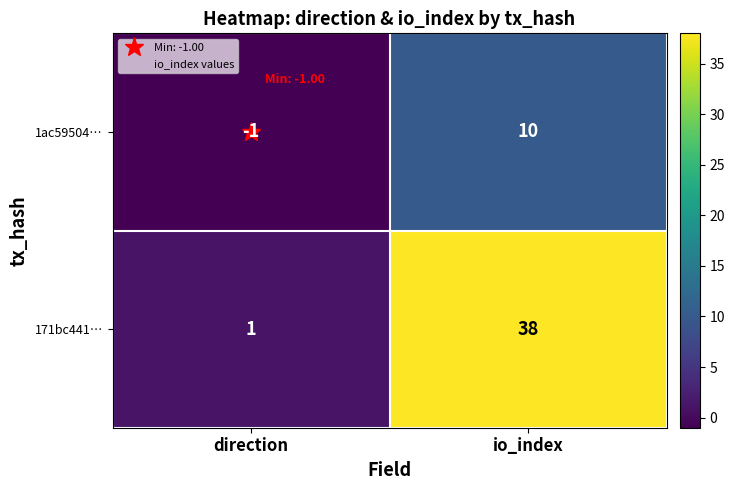

Which series has the largest total across all categories?

171bc441…